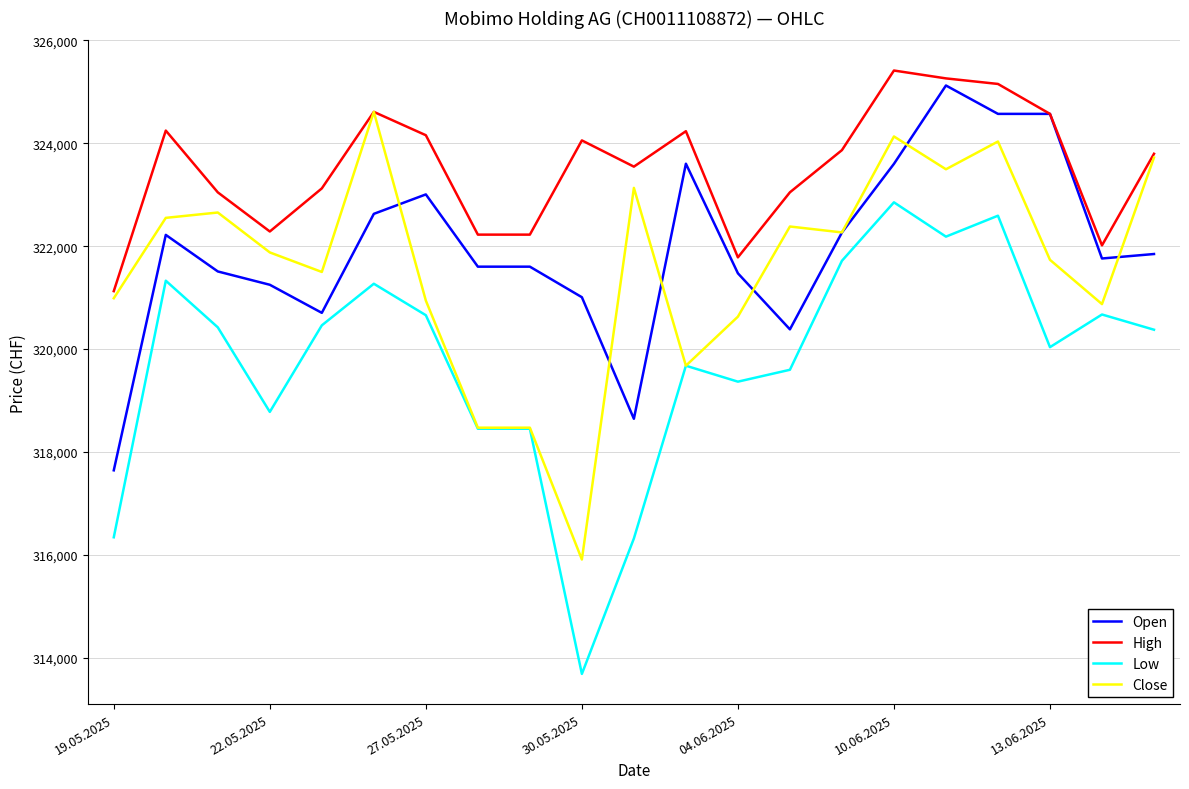

Which series has the largest total across all categories?

High